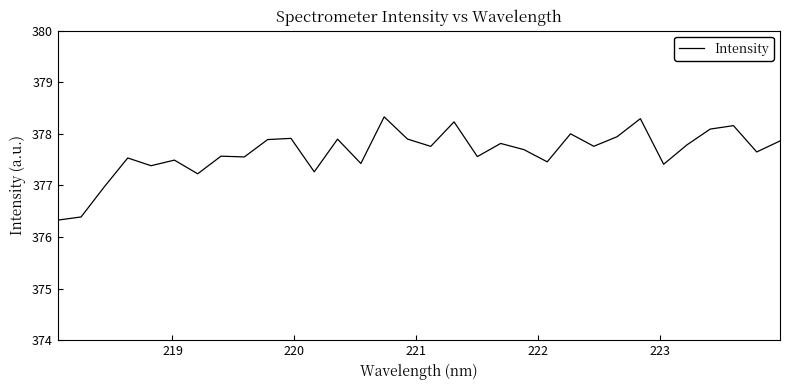

What is the difference between the maximum and minimum values?

2.0